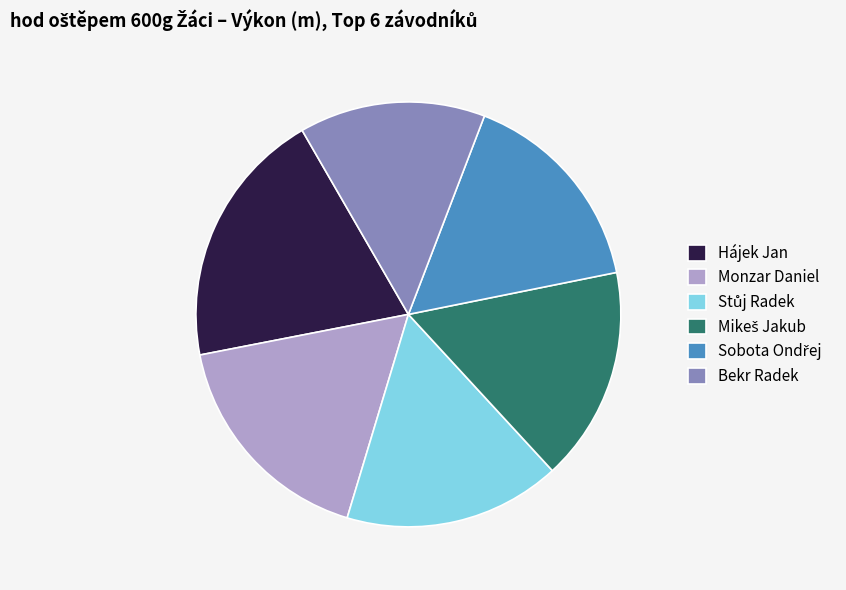

Is it true that Bekr Radek is 29% of the pie?

False